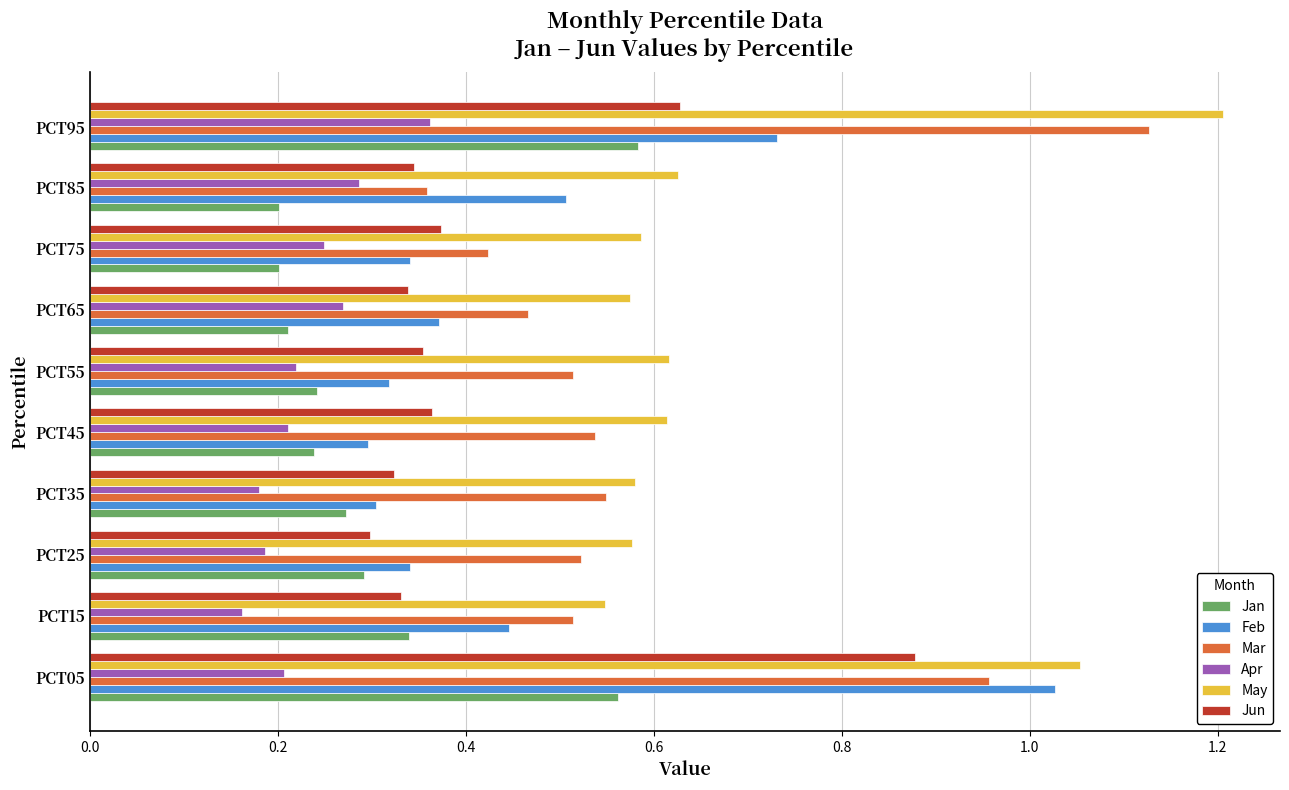

Is it true that Feb equals 0.1 at PCT45?

False